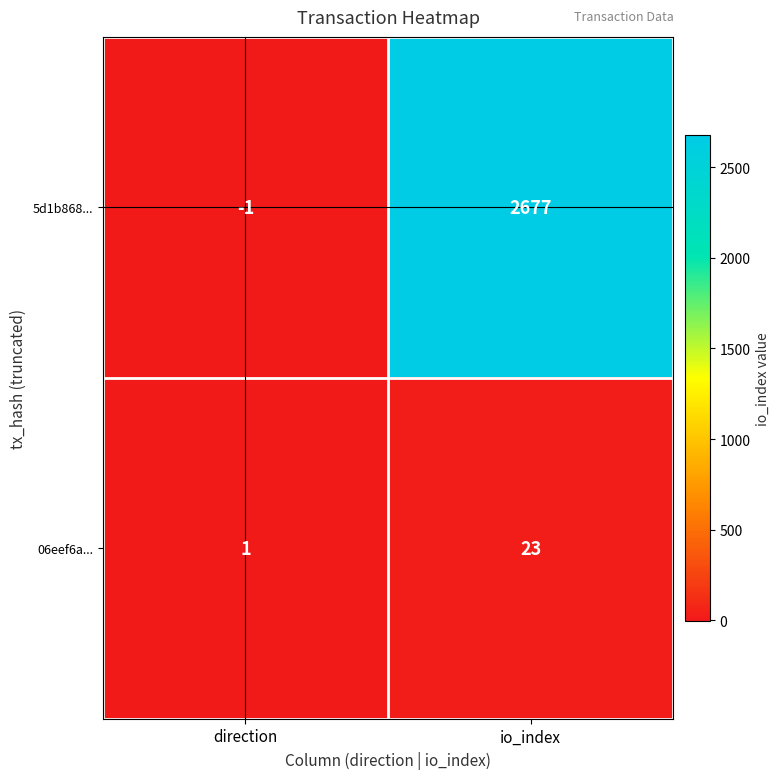

What is the sum of all 5d1b868... values?

2676